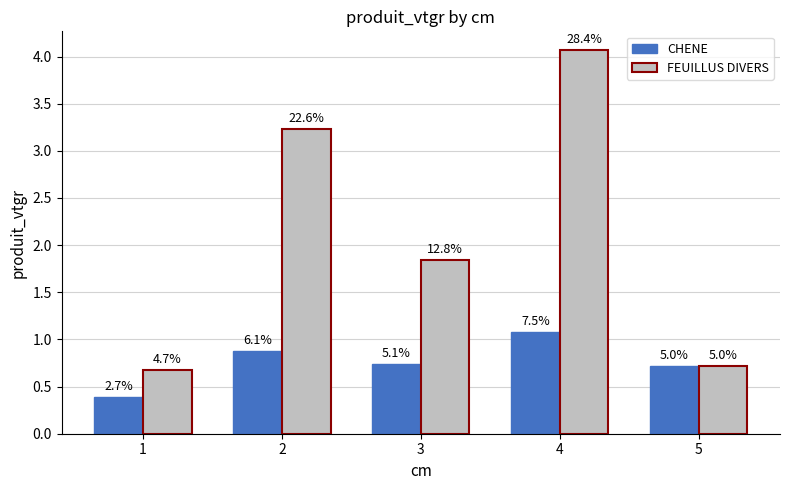

What are all the series names shown in the legend?

CHENE, FEUILLUS DIVERS